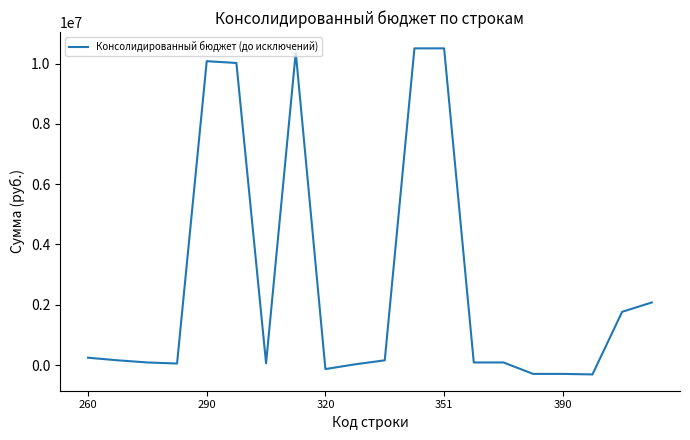

What is the difference between the maximum and minimum values?

10814250.9